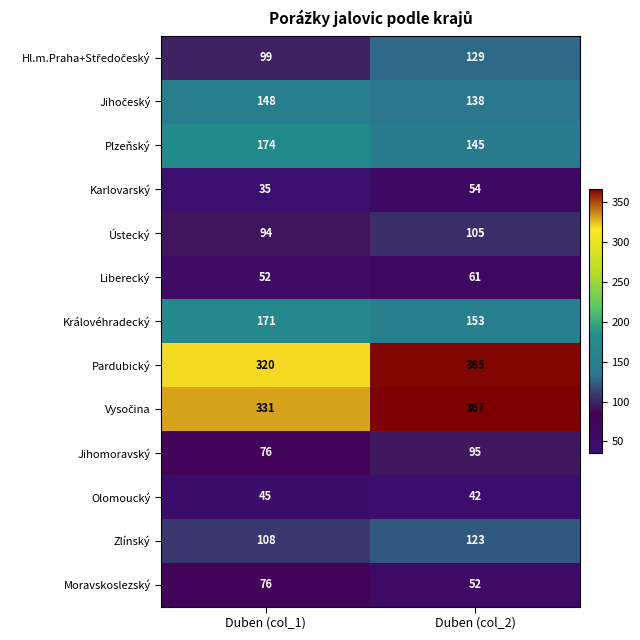

Is it true that Ústecký equals 105 at Duben (col_2)?

True